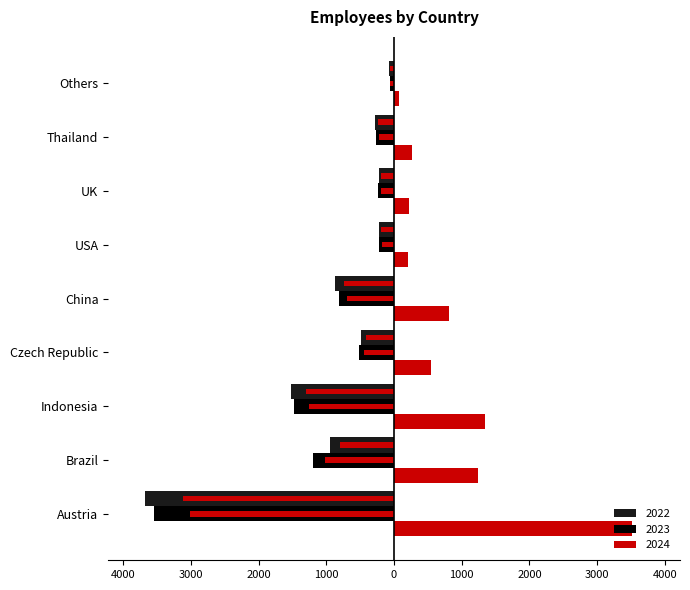

At how many categories does at least one series exceed 1083?

3